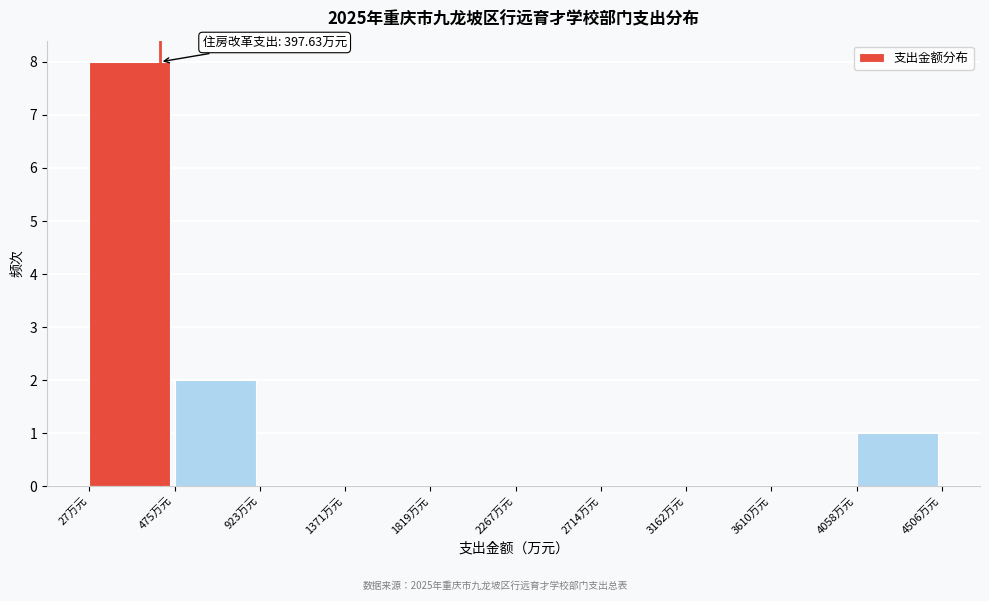

Which range on the x-axis has the tallest bar?

50 to 500